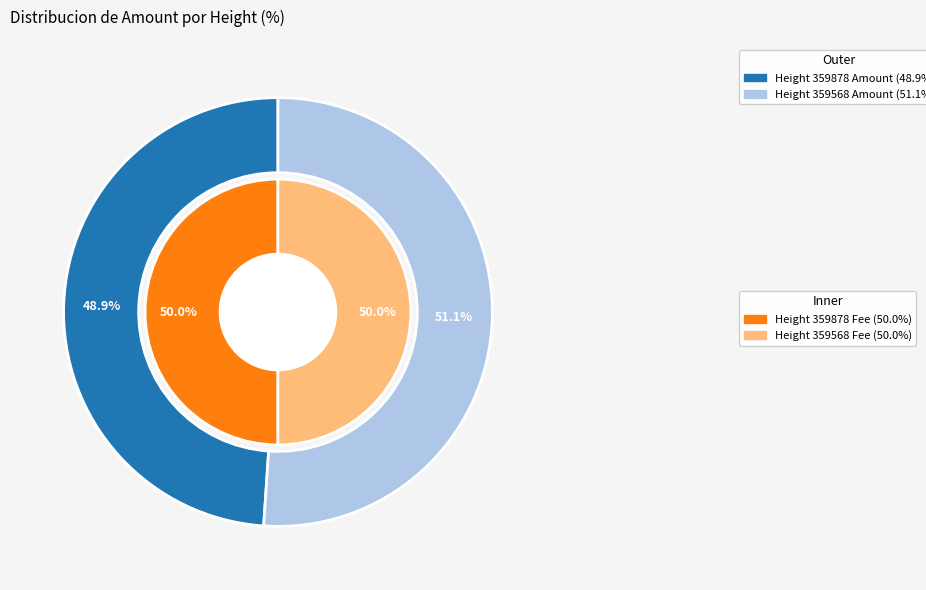

Is it true that 359568 is 51% of the pie?

True